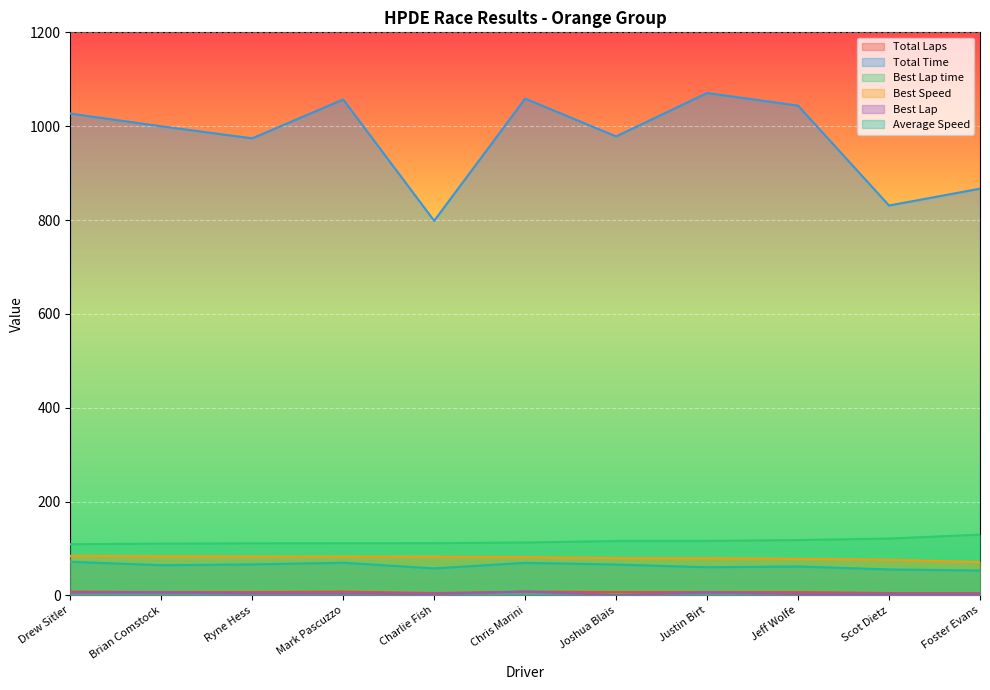

What is the difference between the highest and lowest values at Ryne Hess?

970.1